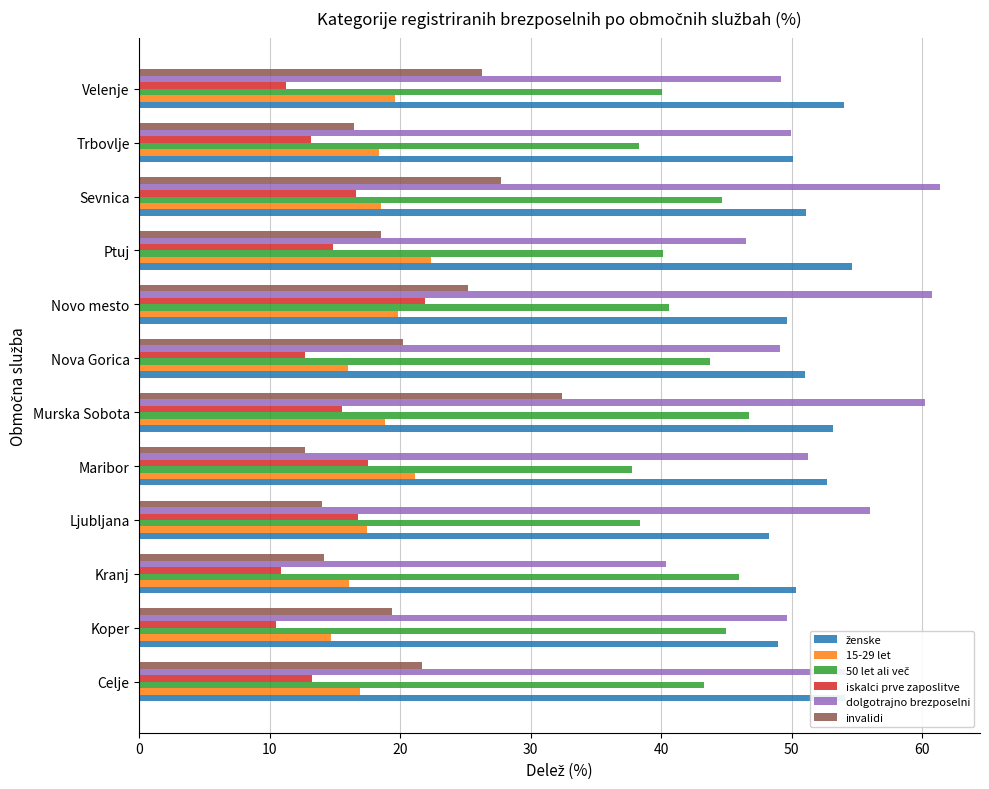

What is the maximum value for dolgotrajno brezposelni?

61.4